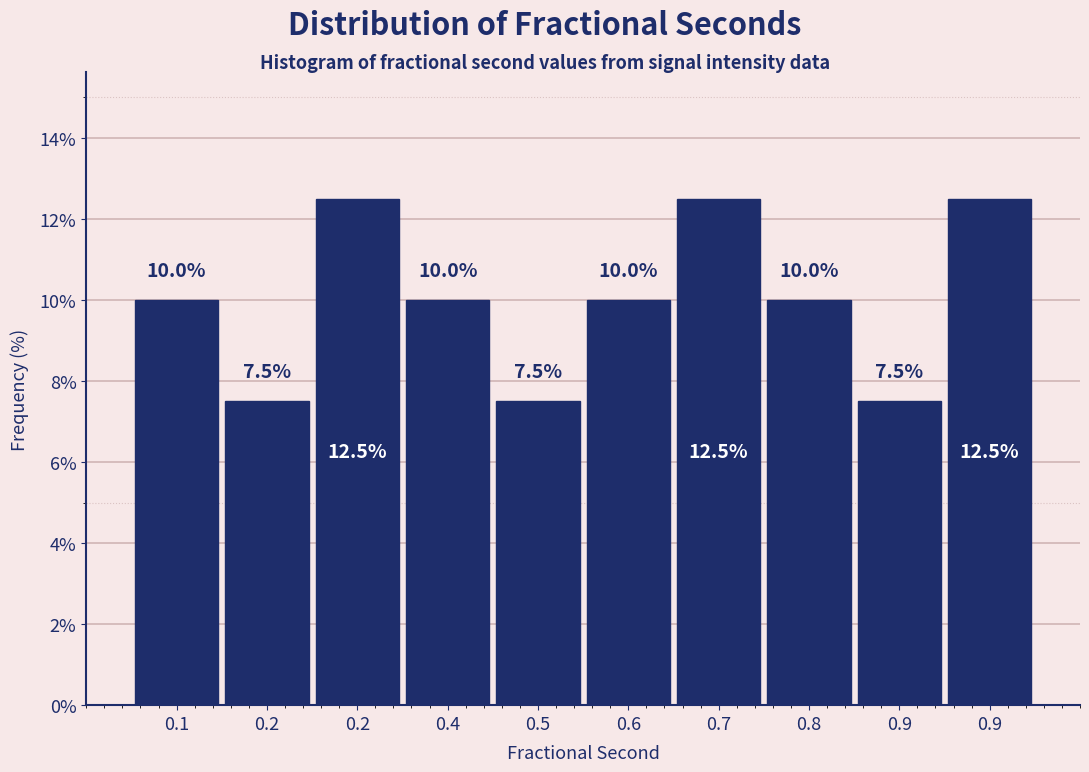

How many bars are there in total?

10